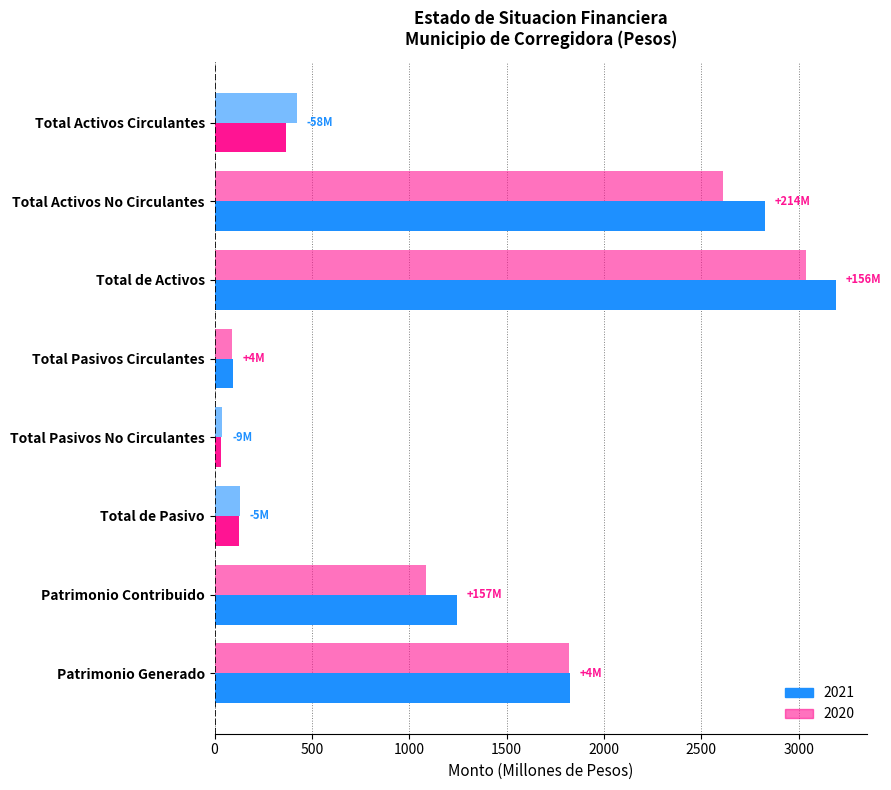

How many data points does each series have?

8